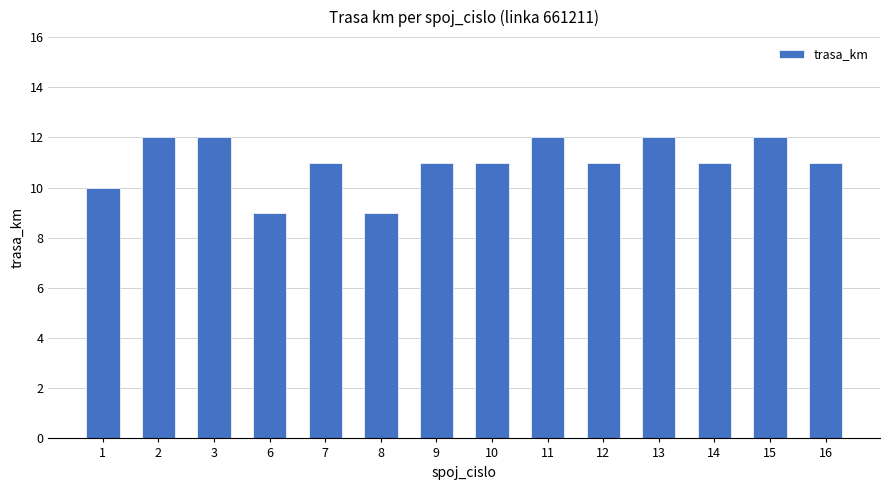

What is the greatest value displayed?

12